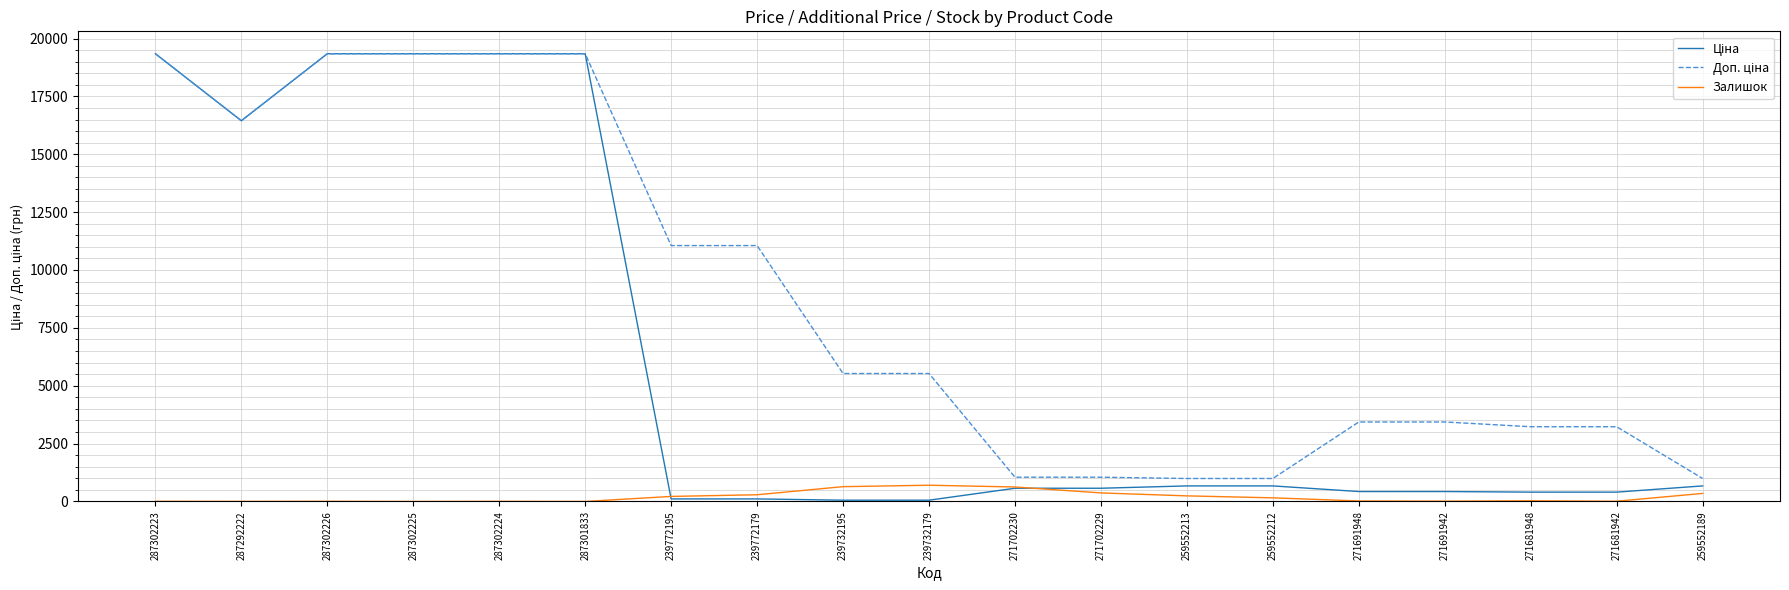

Is it true that Залишок equals 242.0 at 259552213?

True